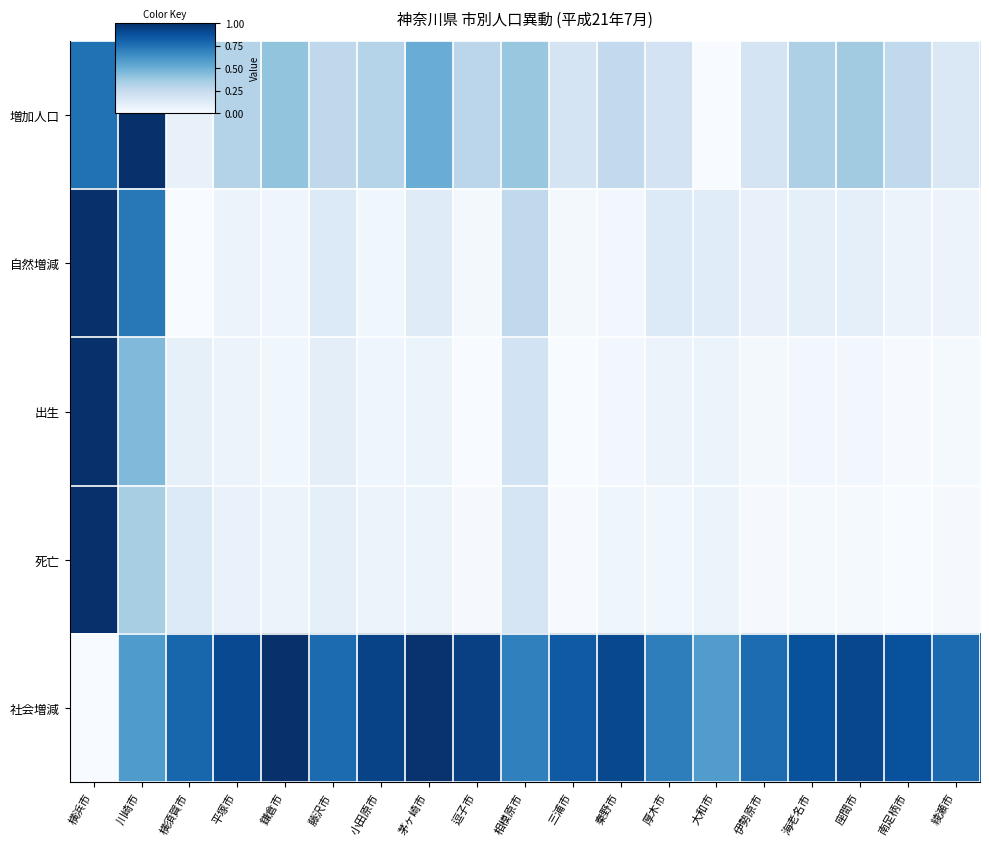

At which category is the sum across all series the highest?

横浜市